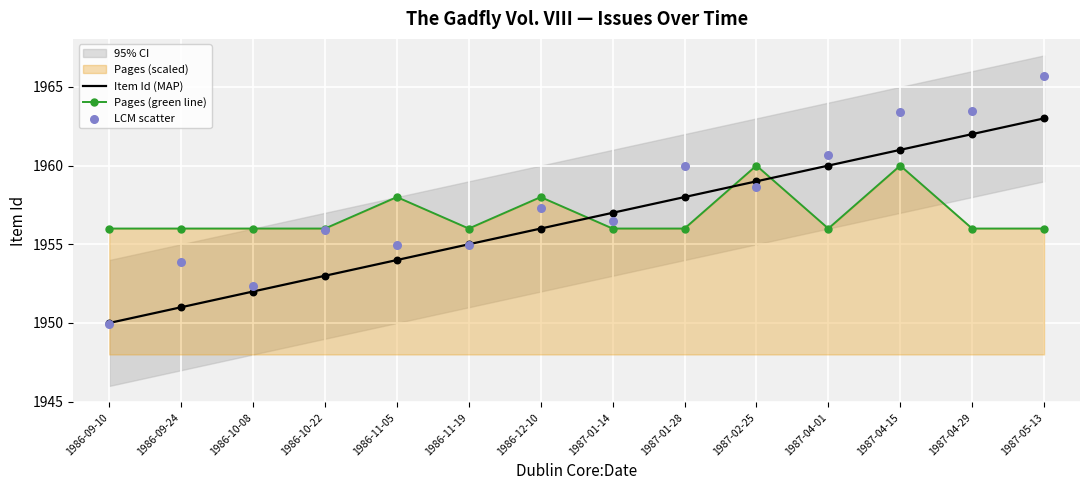

Is the value of Pages (green line) at 1986-09-24 greater than the value of Item Id (MAP) at 1986-10-22?

Yes